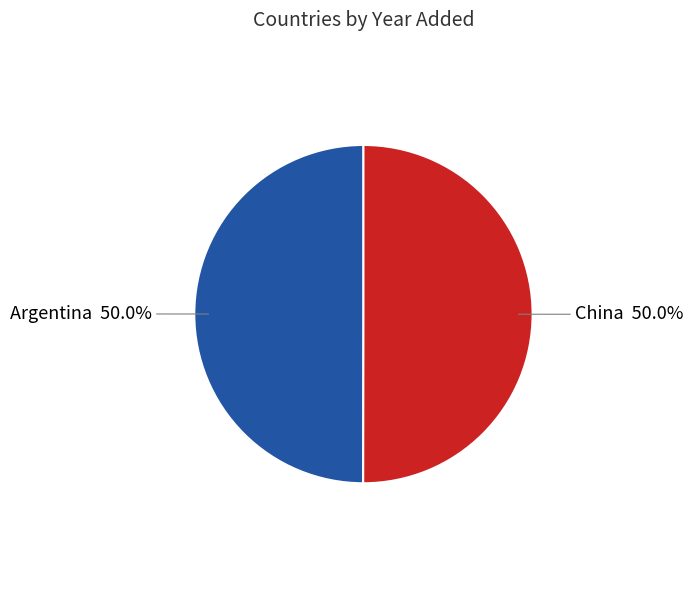

Count the number of slices in the pie.

2